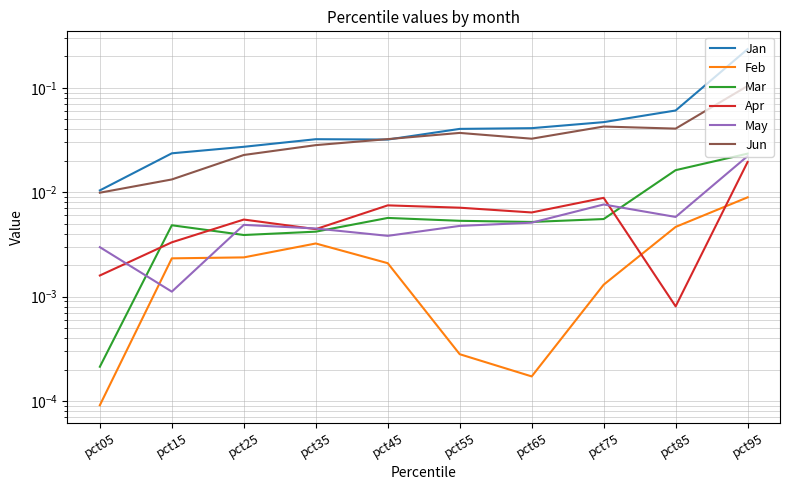

In Mar, how many points are lower than both neighbors (excluding endpoints)?

2